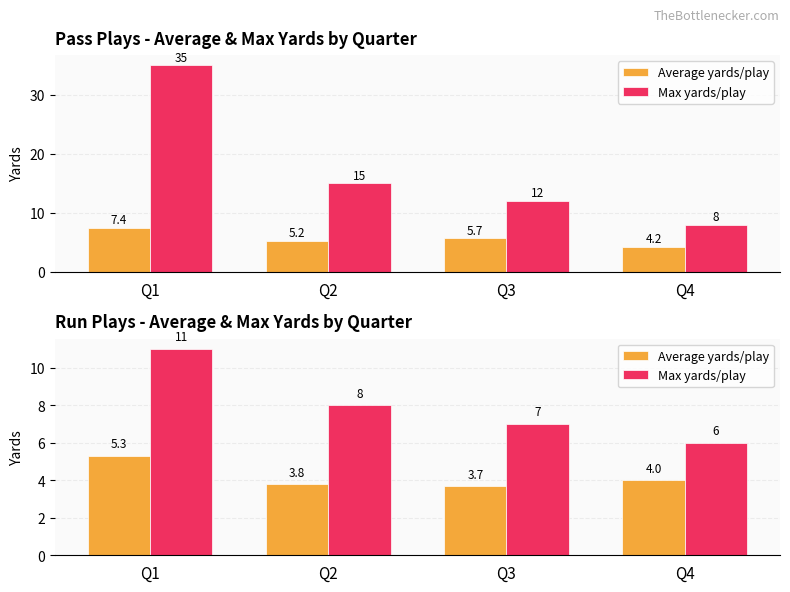

How many values in the Average yards/play series exceed 4?

1